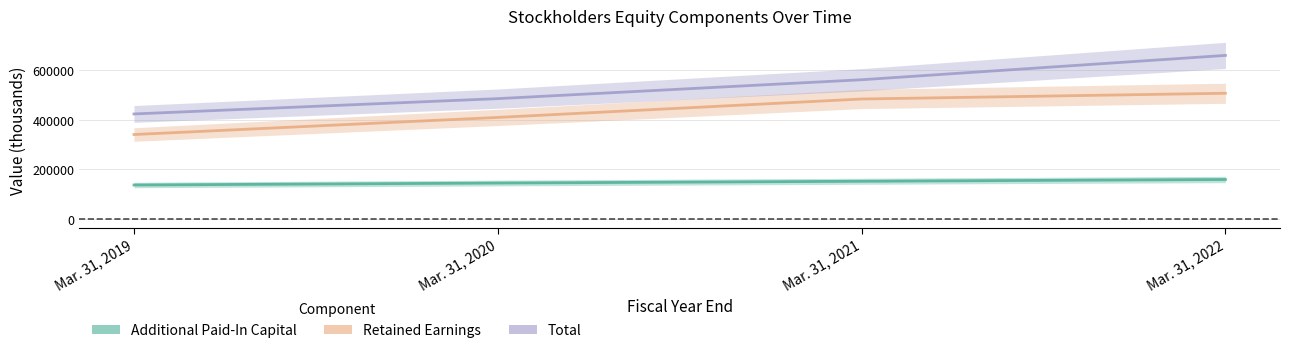

Where does the Total series first go above 562410?

Mar. 31, 2022